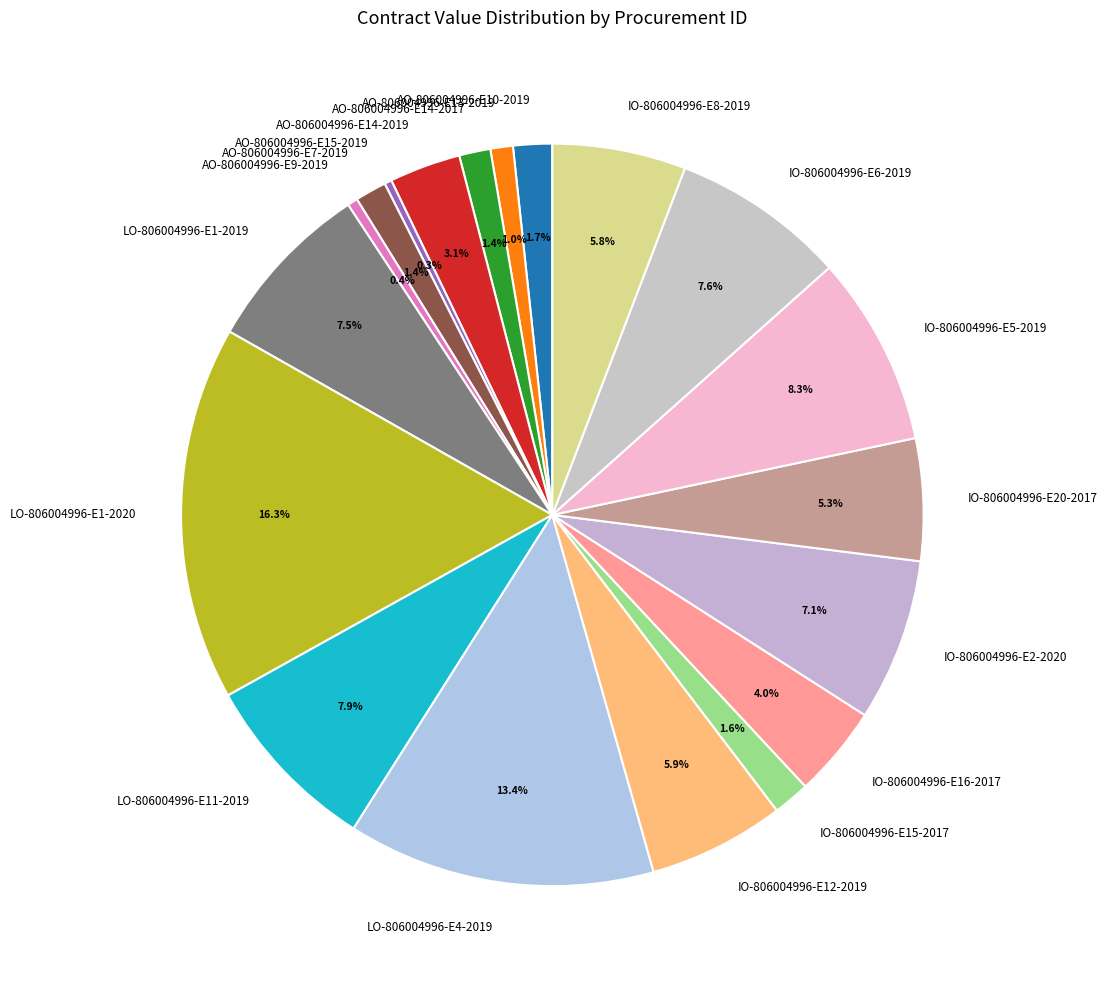

How many segments does this pie chart have?

19